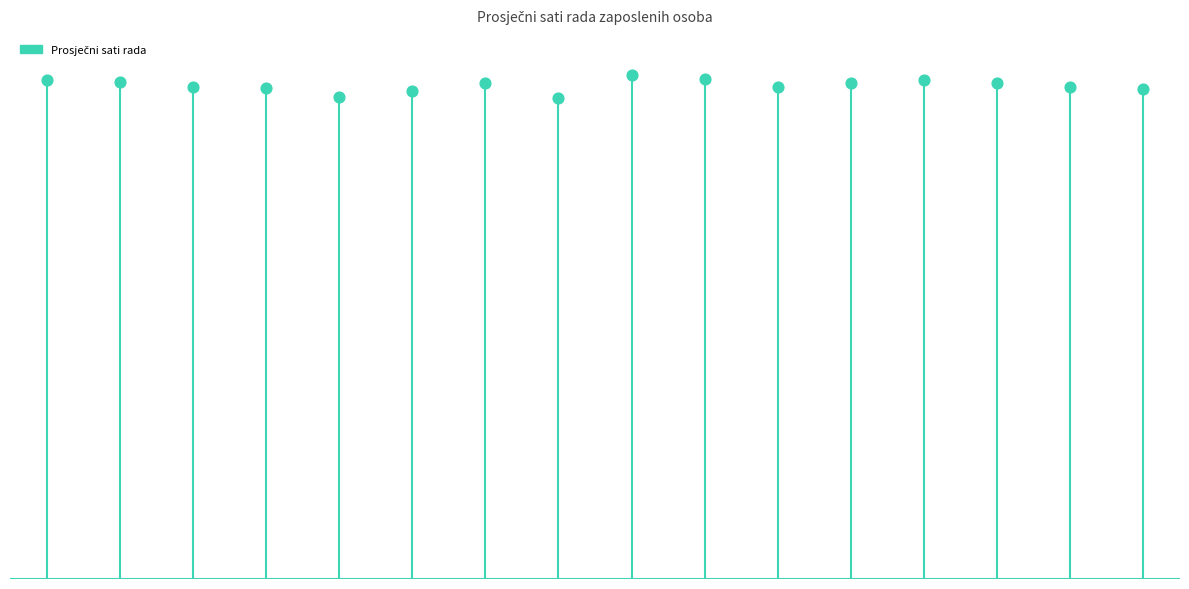

Approximately how many times larger is the value at 7 compared to 12?

1.0